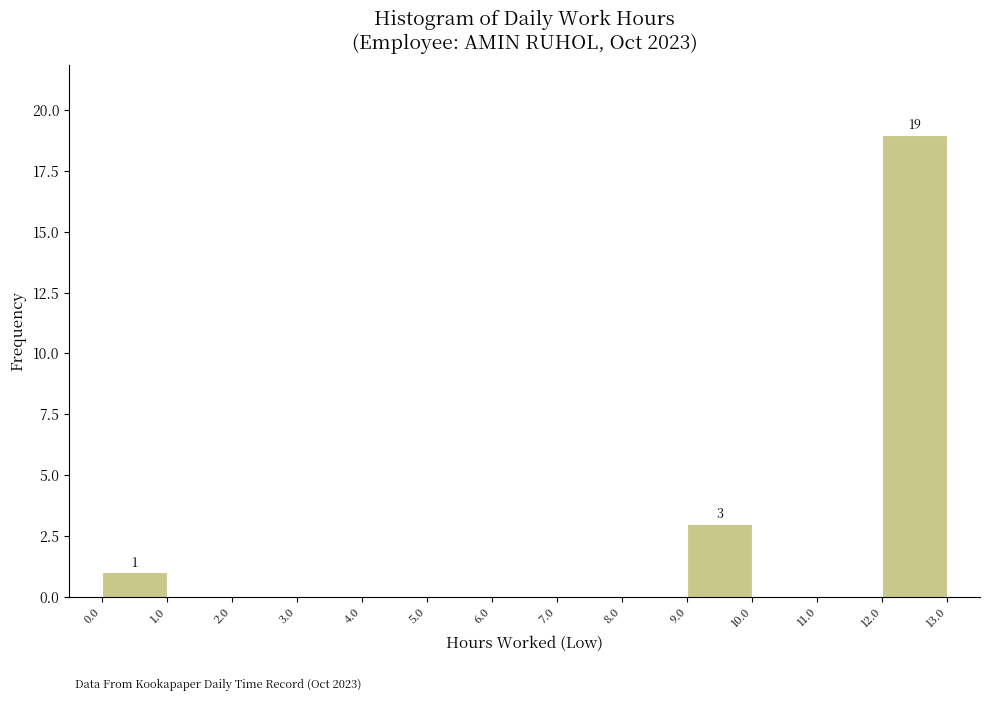

Which range on the x-axis has the tallest bar?

12.0 to 13.0